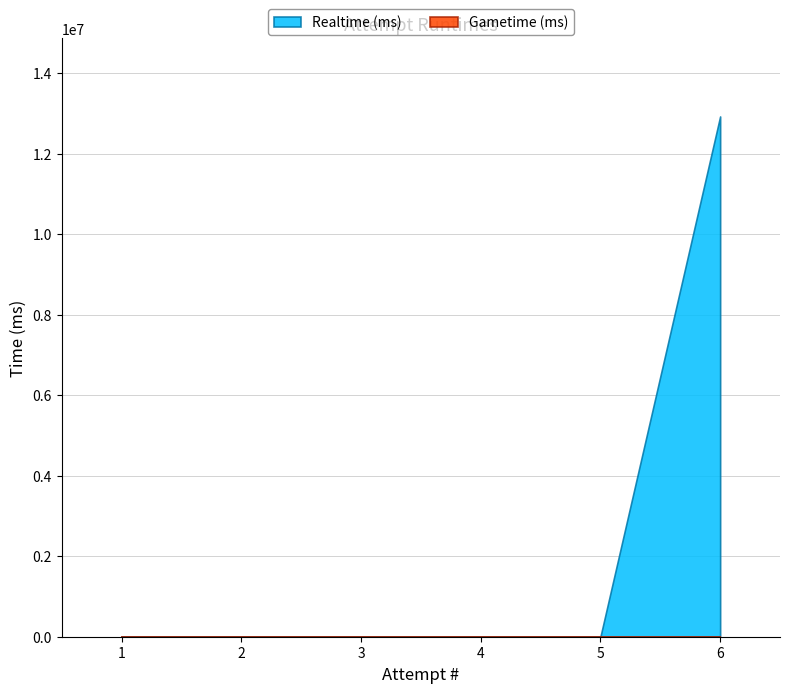

True or false: Realtime (ms) has more than 2 points higher than both neighbors.

False